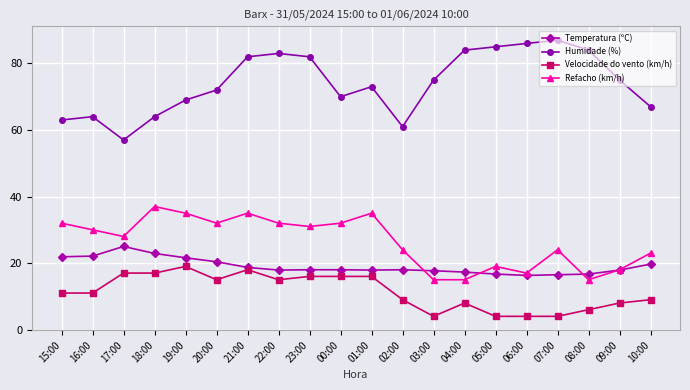

Is this an area chart (filled region under the line)?

No